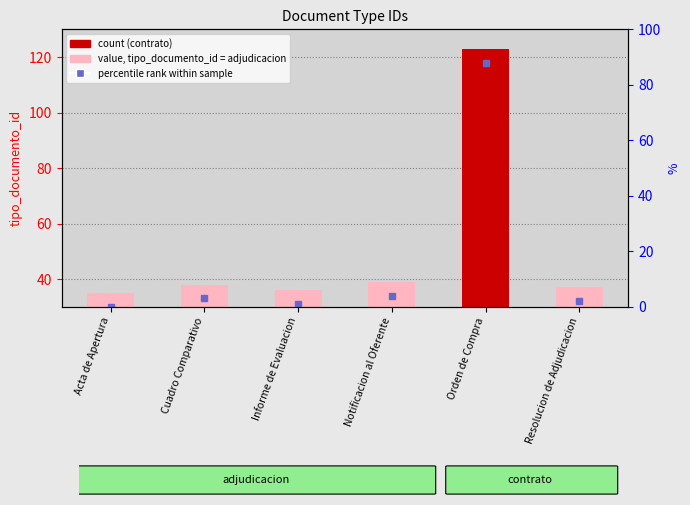

How many bars are there in total?

6